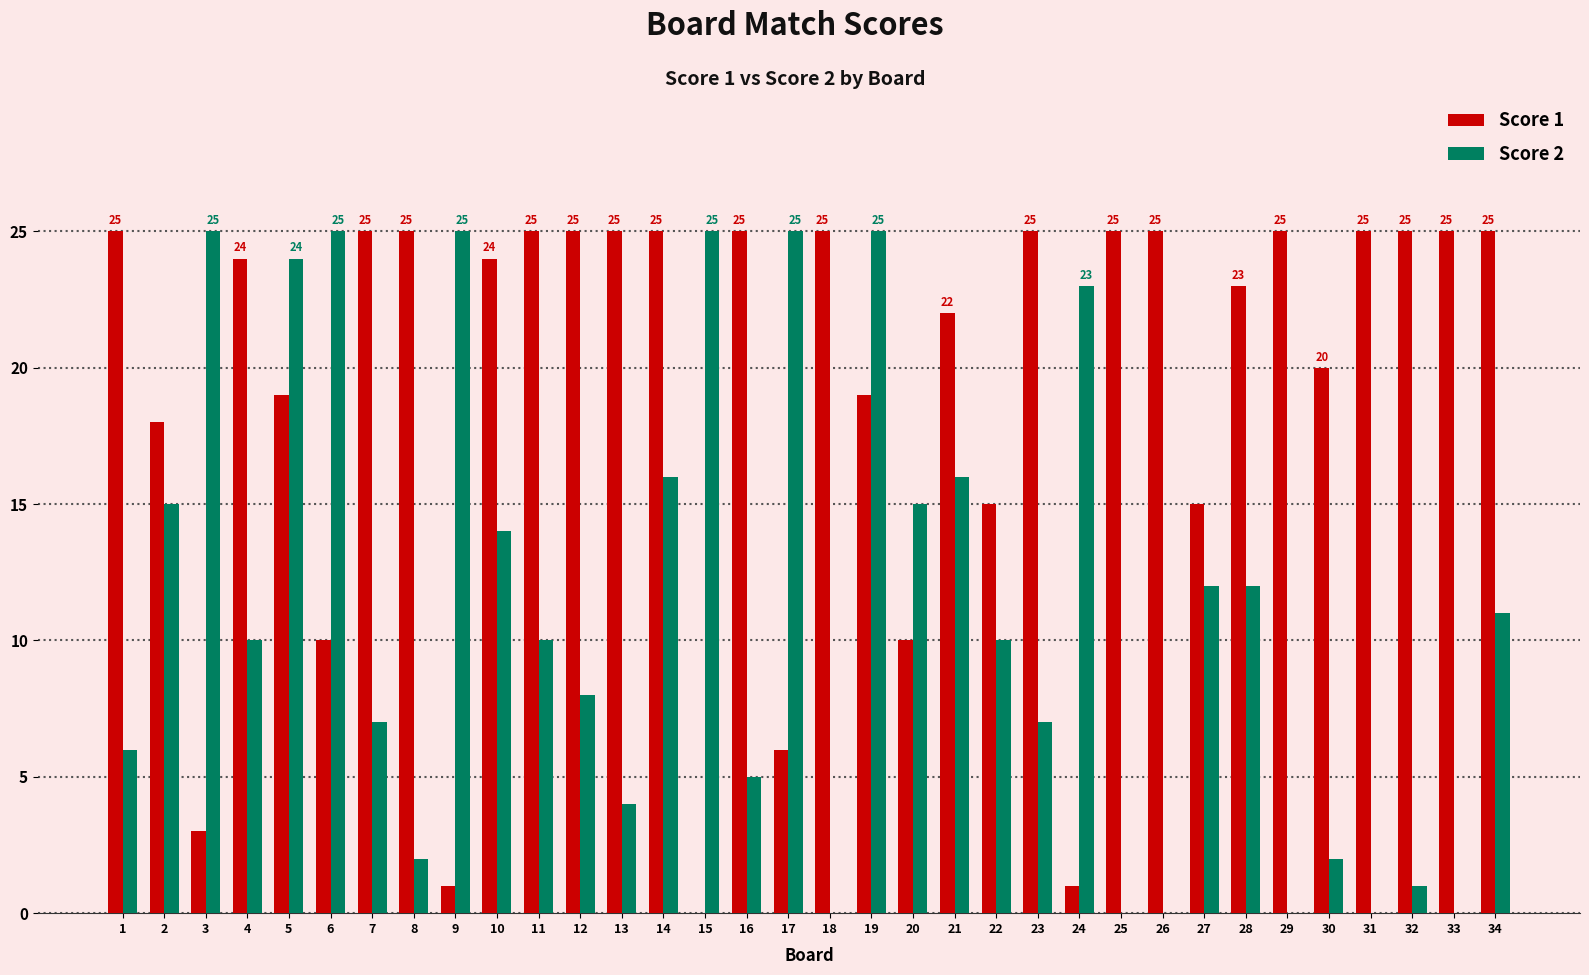

Is the value of Score 2 at 20 greater than the value of Score 1 at 2?

No